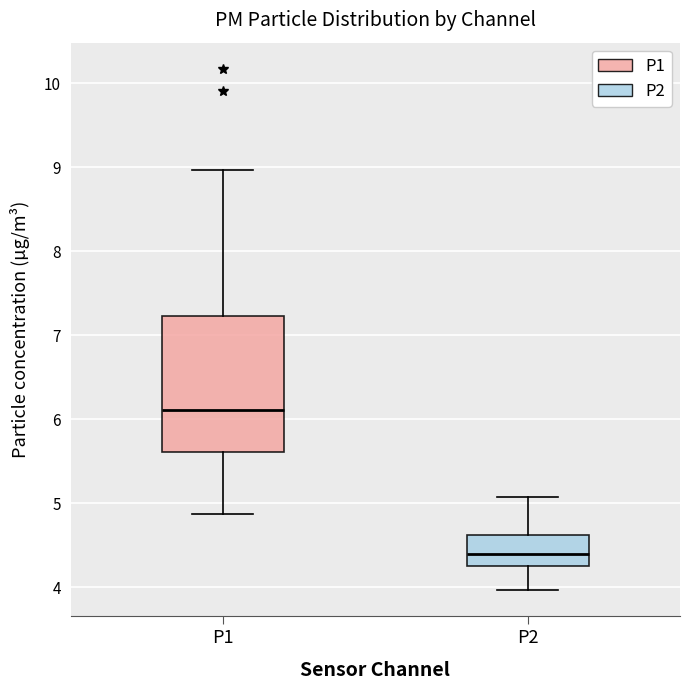

Reading left to right, read every box against the y-axis: the position of its median line, the range the box covers, and the ends of its whiskers. The values are not printed on the chart, so give them approximately, as read against the axis.

P1: median 6.1, box 5.6 to 7.2, whiskers 4.9 to 9.0
P2: median 4.4, box 4.3 to 4.6, whiskers 4.0 to 5.1